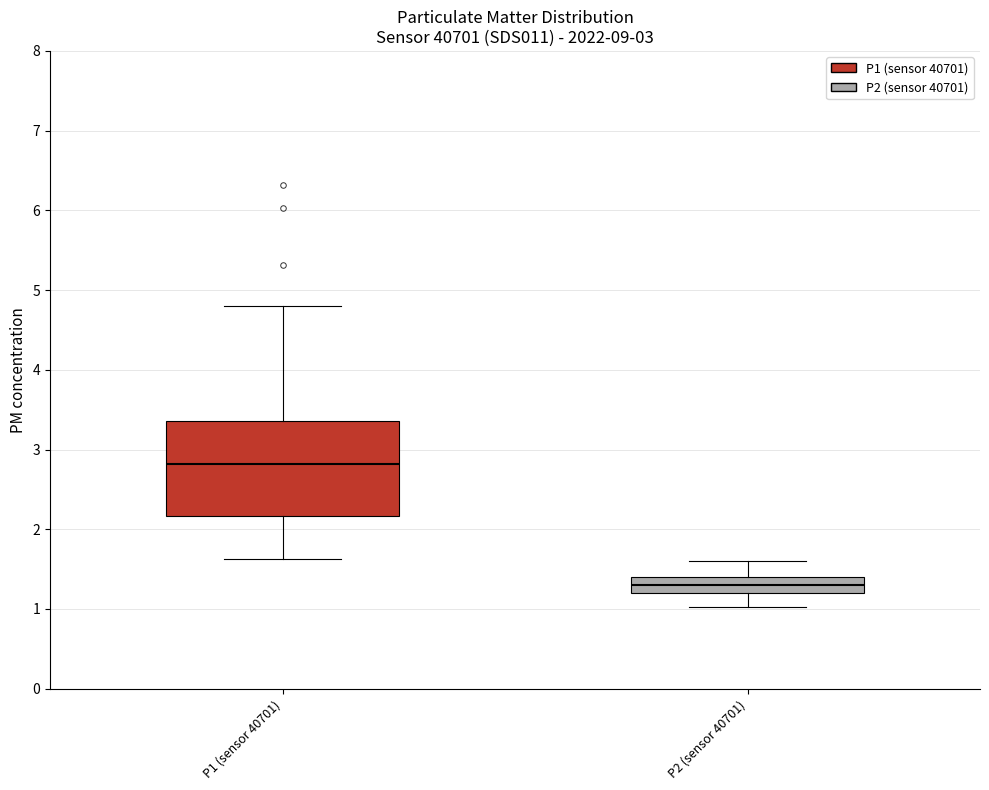

Which box's median line is the lowest?

P2 (sensor 40701)